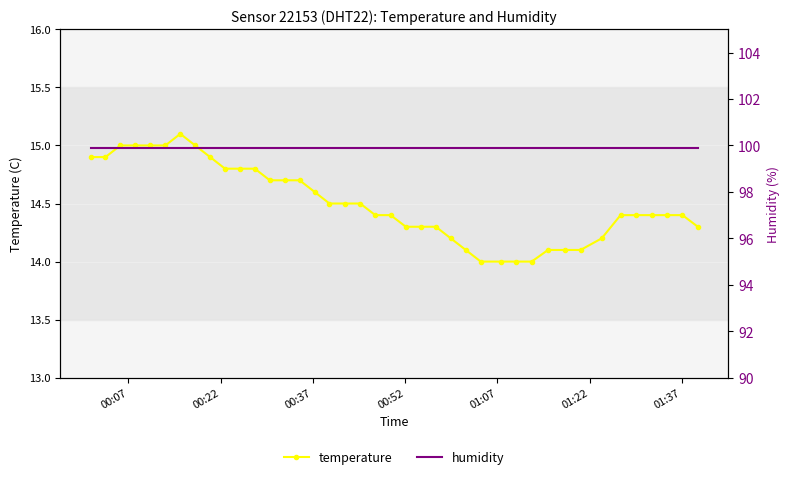

What is the maximum value for temperature?

15.1